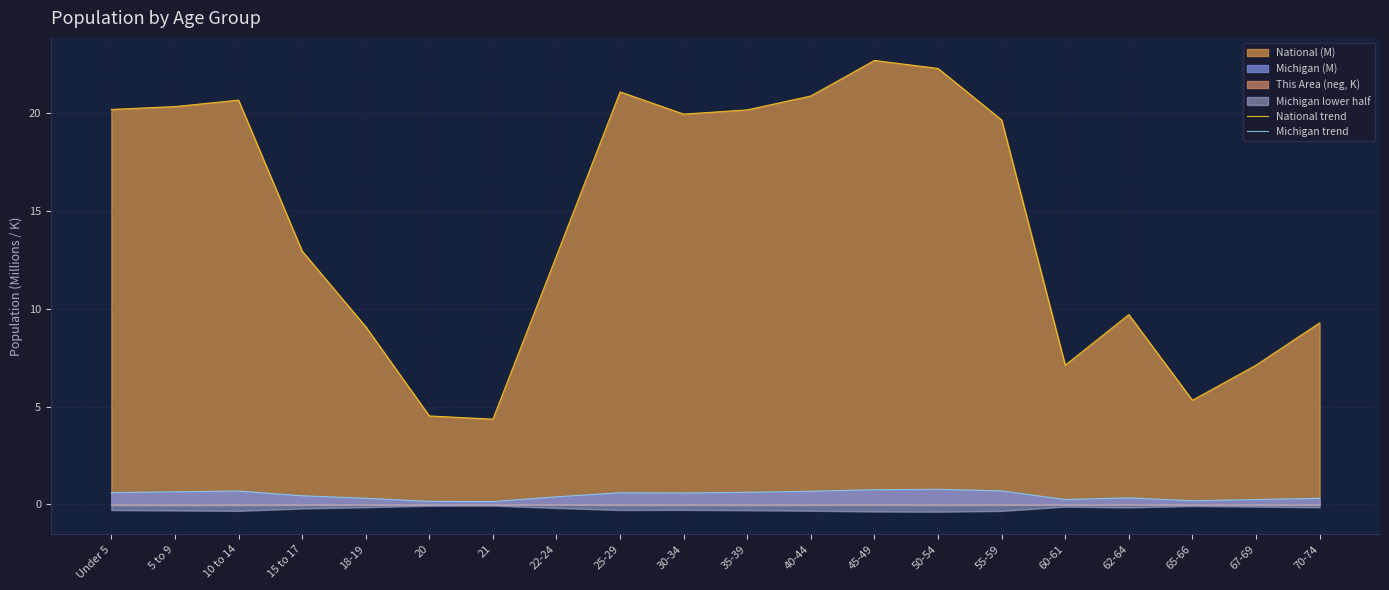

Reading right to left, what are all the values shown in this chart?

National trend: 9.3	7.1	5.3	9.7	7.1	19.7	22.3	22.7	20.9	20.2	20.0	21.1	12.7	4.4	4.5	9.1	13.0	20.7	20.3	20.2
Michigan trend: 0.3	0.2	0.2	0.3	0.2	0.7	0.8	0.7	0.7	0.6	0.6	0.6	0.4	0.1	0.1	0.3	0.4	0.7	0.6	0.6